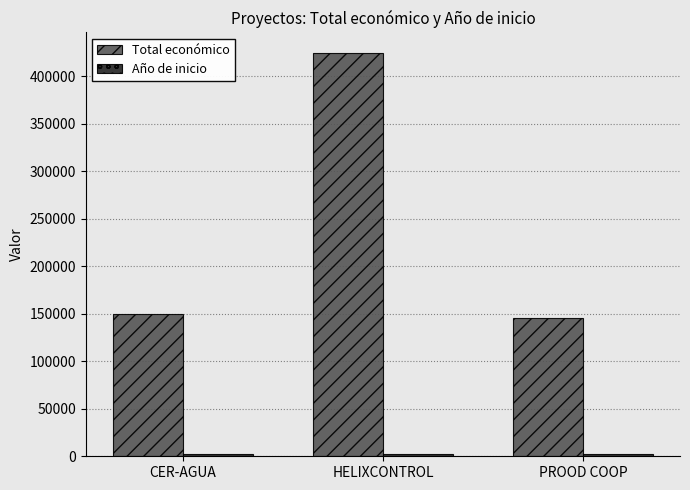

What is the greatest value displayed?

424720